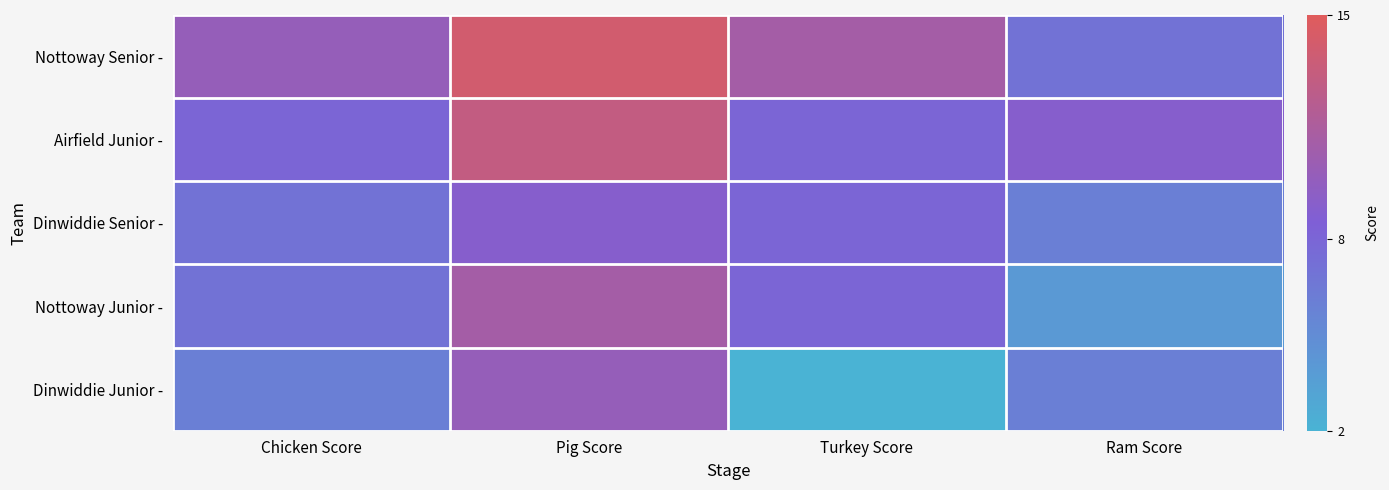

Rank the series by their maximum value, from highest to lowest.

Nottoway Senior -, Airfield Junior -, Nottoway Junior -, Dinwiddie Junior -, Dinwiddie Senior -